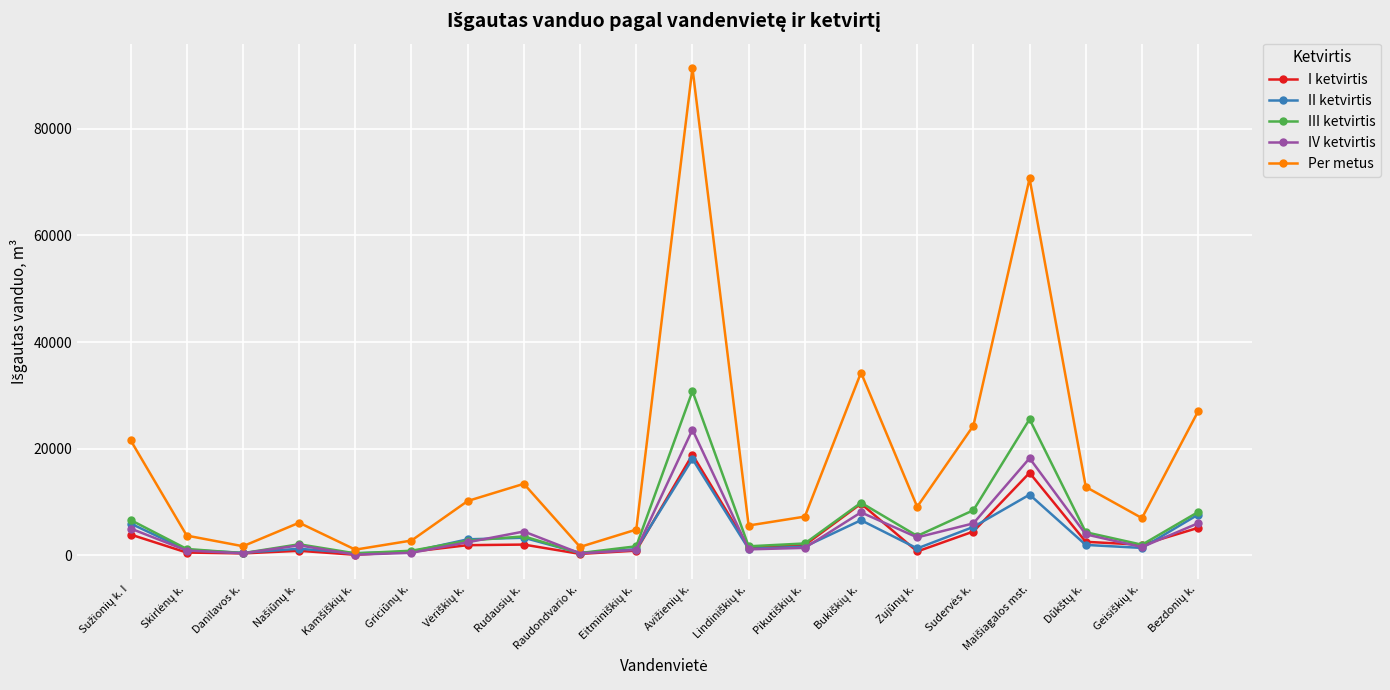

What is the maximum value shown in the chart?

91365